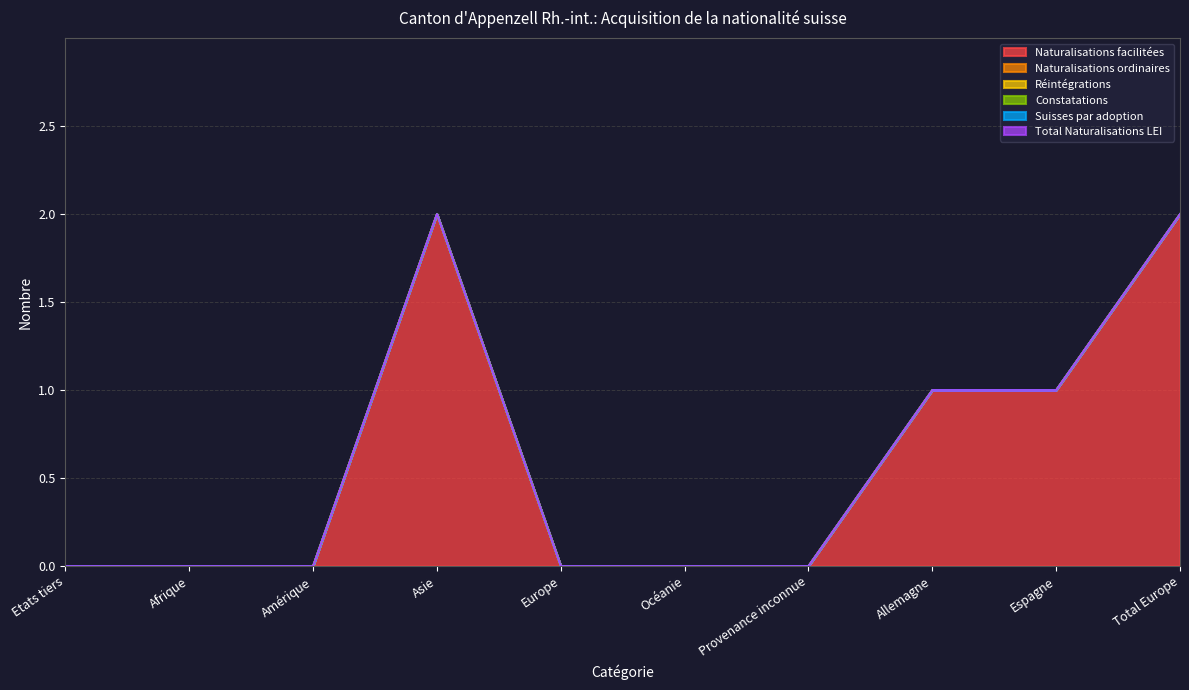

Which category has the lowest value in the Naturalisations ordinaires series?

Etats tiers